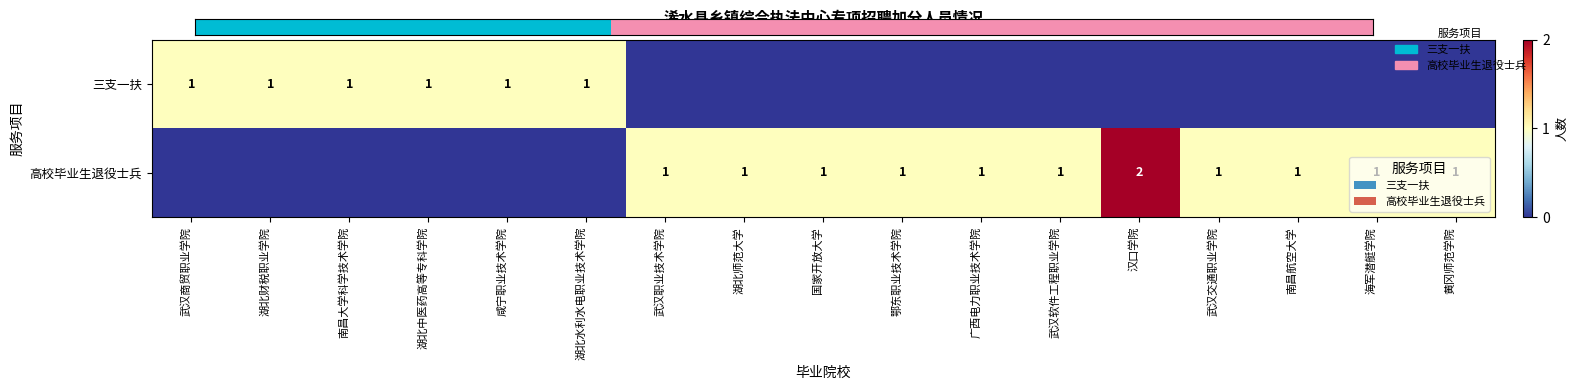

The value of 高校毕业生退役士兵 at 武汉软件工程职业学院 is 0. True or false?

False